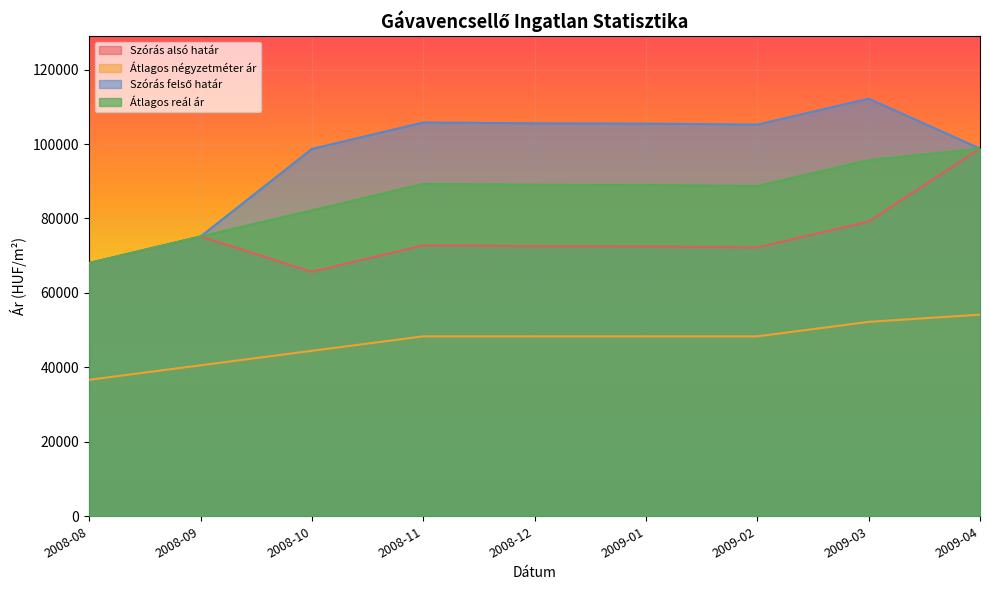

Between 2008-09 and 2009-03, which is larger?

2009-03